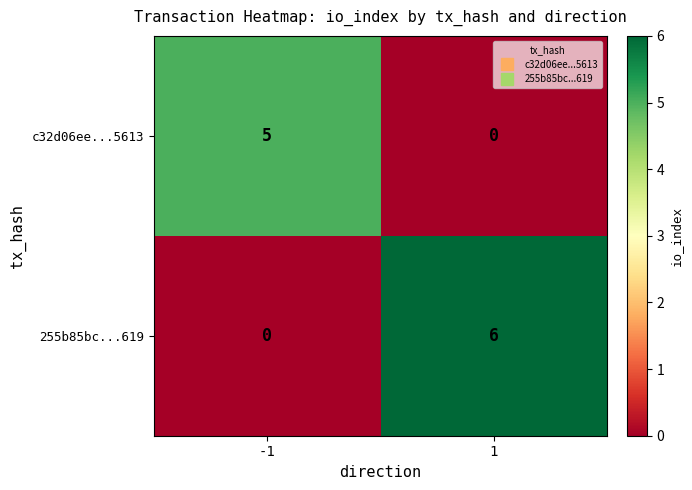

What is the sum of all 255b85bc...619 values?

6